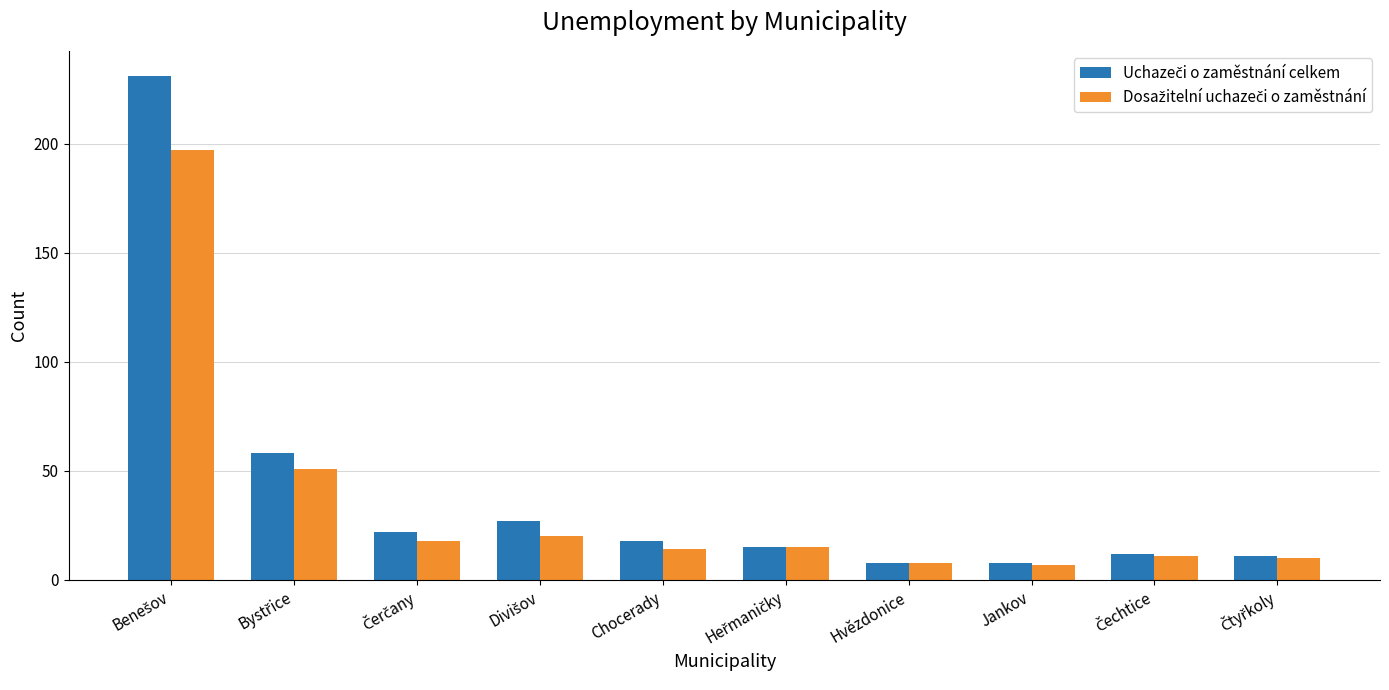

What is the smallest value displayed?

7